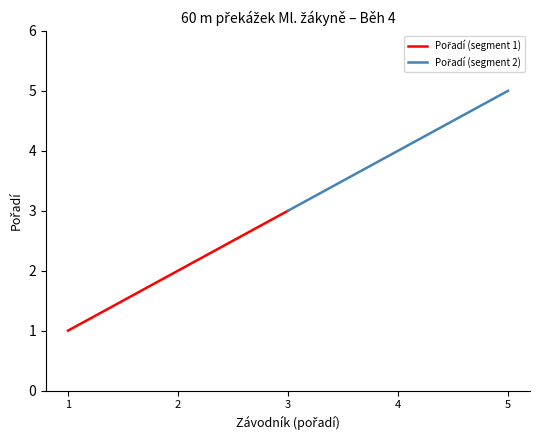

What is the value of the Pořadí (segment 2) point at the 2nd from the left?

4